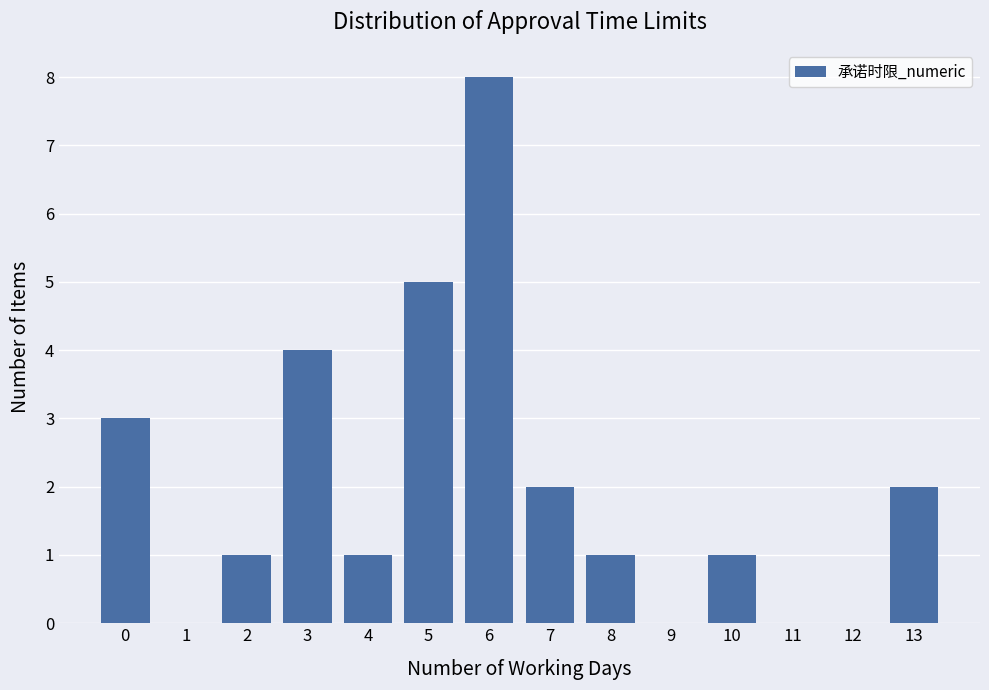

Reading left to right, list every bar in this chart as the range it spans on the x-axis followed by its height. The values are not printed on the chart, so give them approximately, as read against the axis.

-0.5 to 0.5: 3
0.5 to 1.5: 0
1.5 to 2.5: 1
2.5 to 3.5: 4
3.5 to 4.5: 1
4.5 to 5.5: 5
5.5 to 6.5: 8
6.5 to 7.5: 2
7.5 to 8.5: 1
8.5 to 9.5: 0
9.5 to 10.5: 1
10.5 to 11.5: 0
11.5 to 12.5: 0
12.5 to 13.5: 2